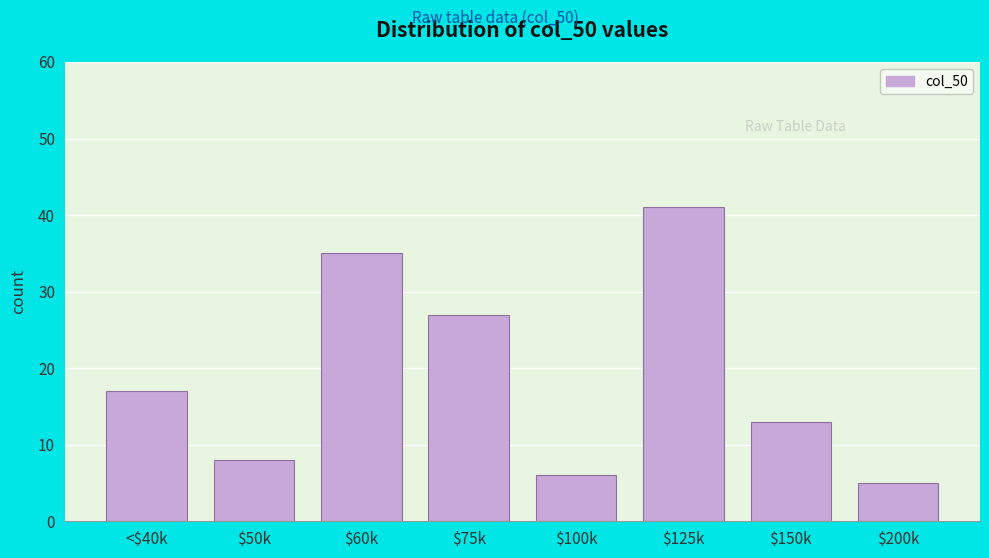

Reading left to right, what are all the values shown in this chart?

17	8	35	27	6	41	13	5